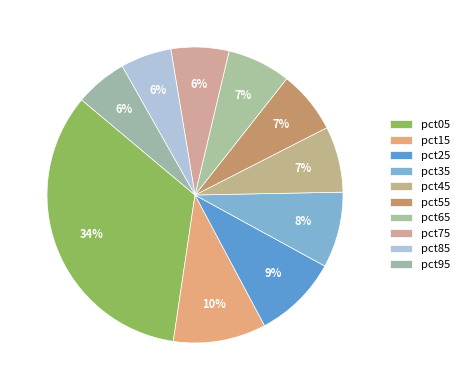

Does pct35 represent more than half of the total?

No